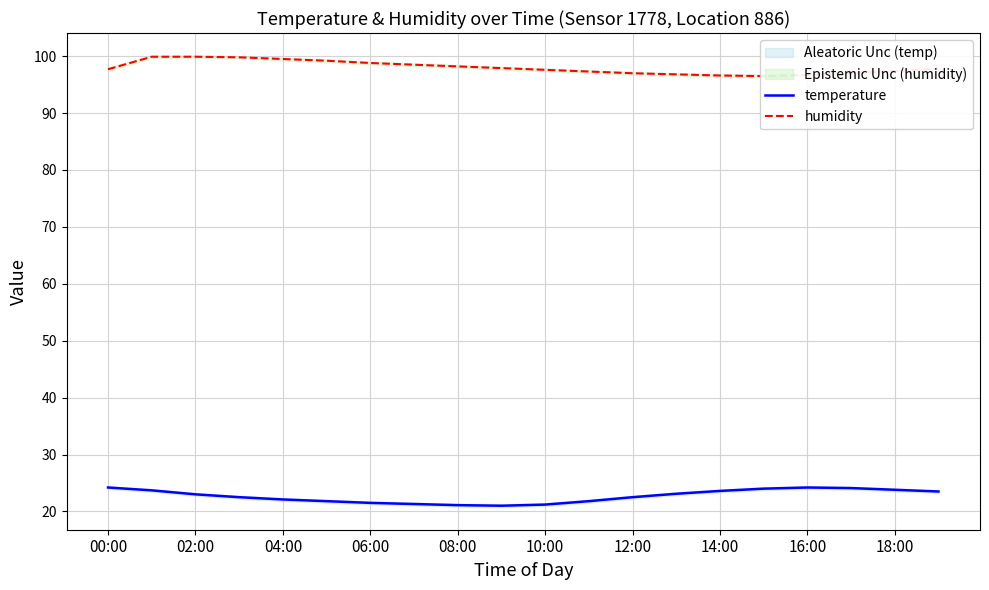

Where does the temperature series first go above 23?

00:00